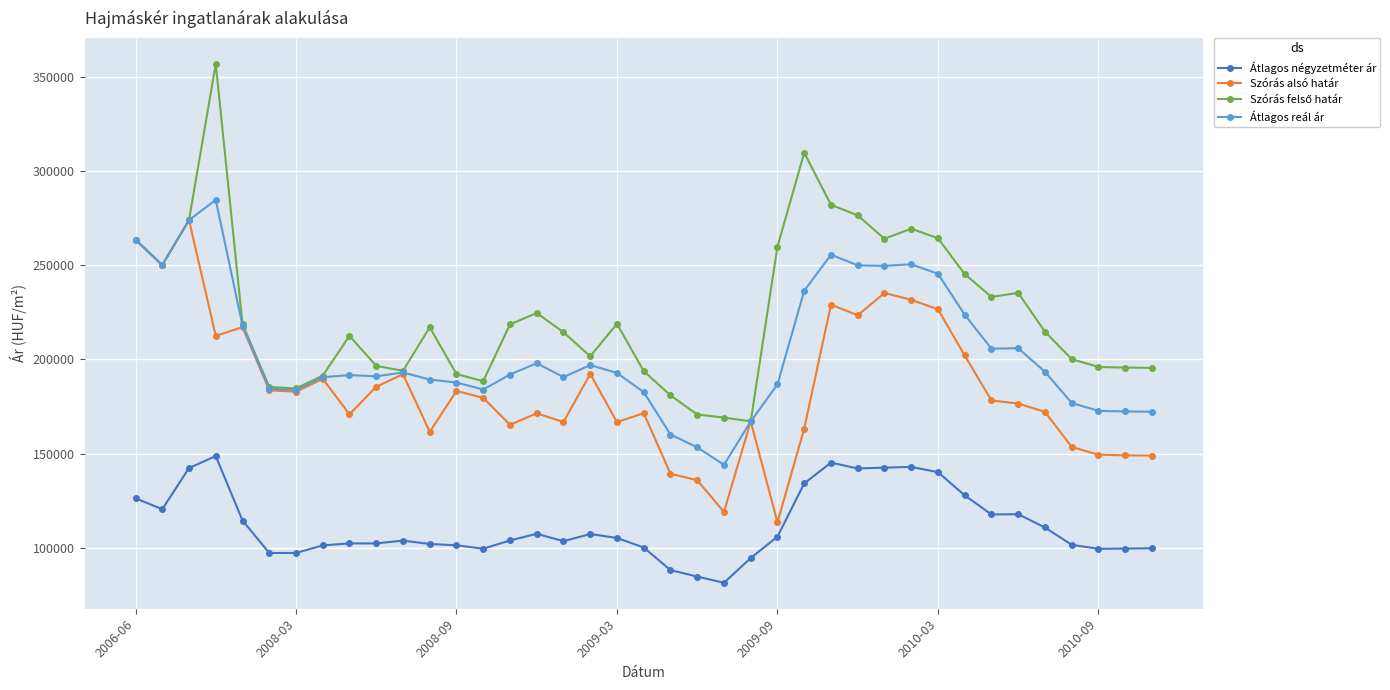

True or false: Átlagos négyzetméter ár and Szórás alsó határ intersect in this chart.

False